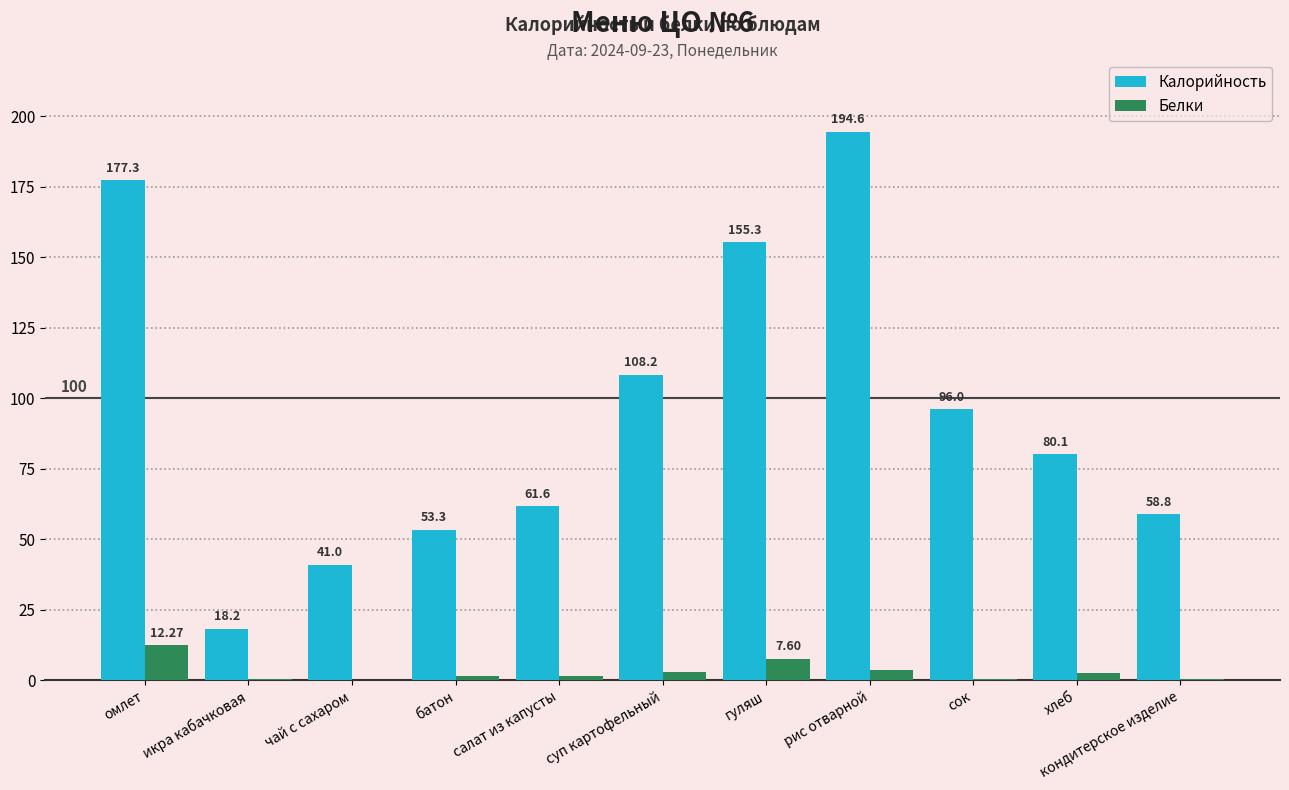

Is it true that Белки equals 3.6 at рис отварной?

True